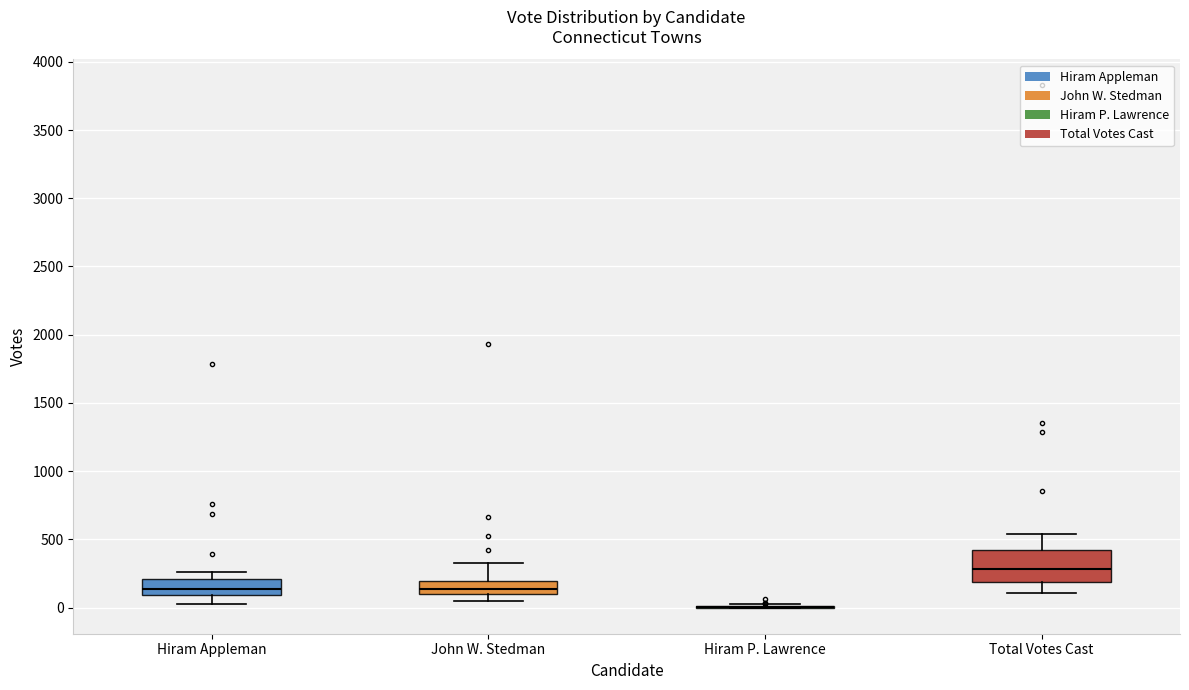

Reading left to right, read every box against the y-axis: the position of its median line, the range the box covers, and the ends of its whiskers. The values are not printed on the chart, so give them approximately, as read against the axis.

Hiram Appleman: median 150, box 100 to 200, whiskers 50 to 250
John W. Stedman: median 150, box 100 to 200, whiskers 50 to 350
Hiram P. Lawrence: box collapsed to a line at 0, whiskers 0 to 0
Total Votes Cast: median 300, box 200 to 400, whiskers 100 to 550